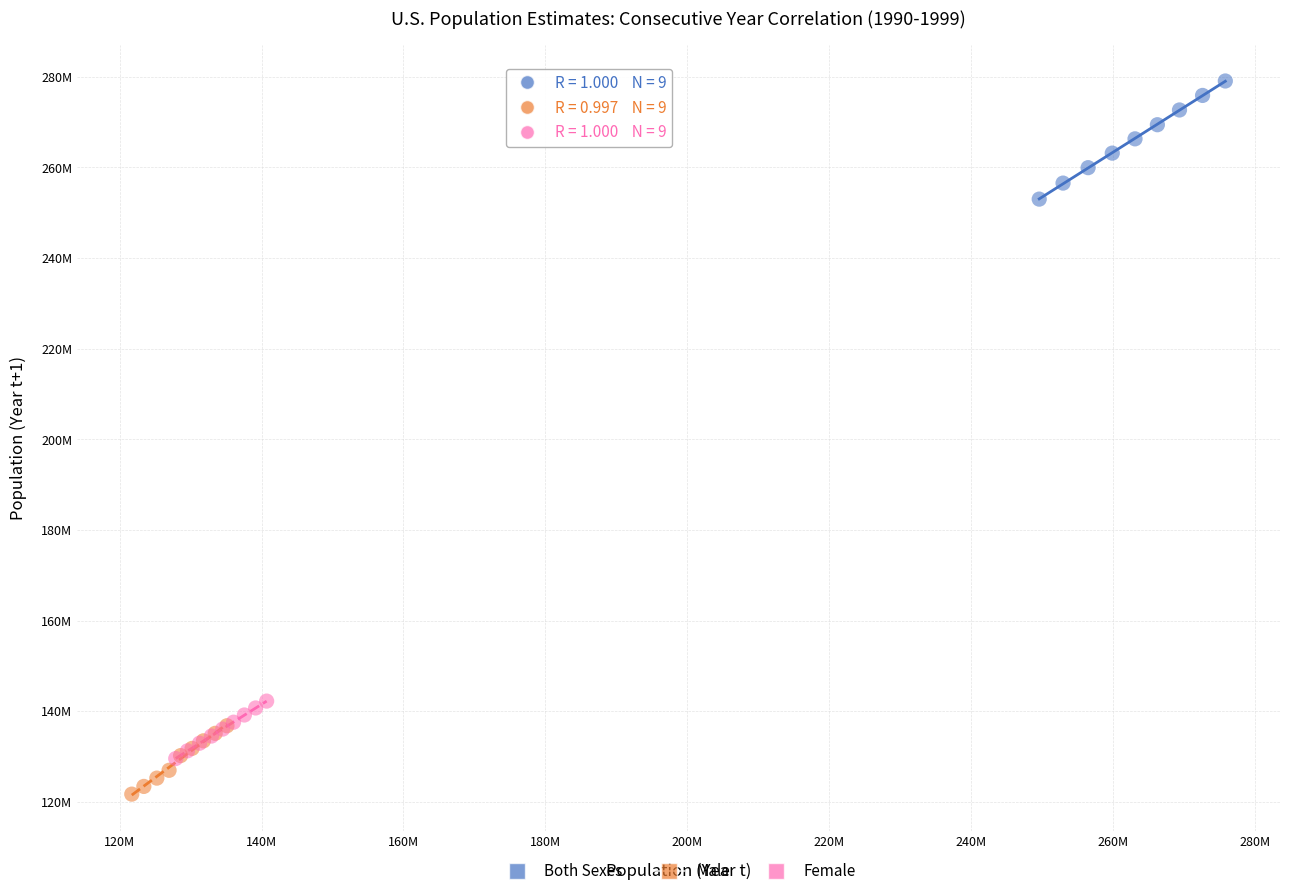

Which series reaches the minimum Y coordinate?

Male